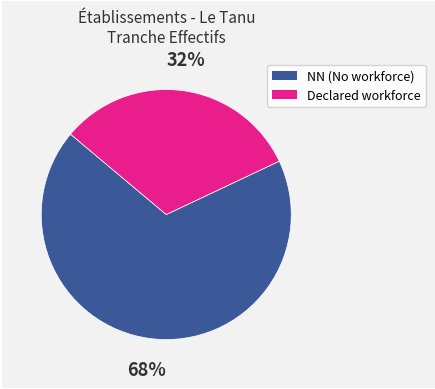

Is the sum of Declared workforce and NN (No workforce) greater than half?

Yes